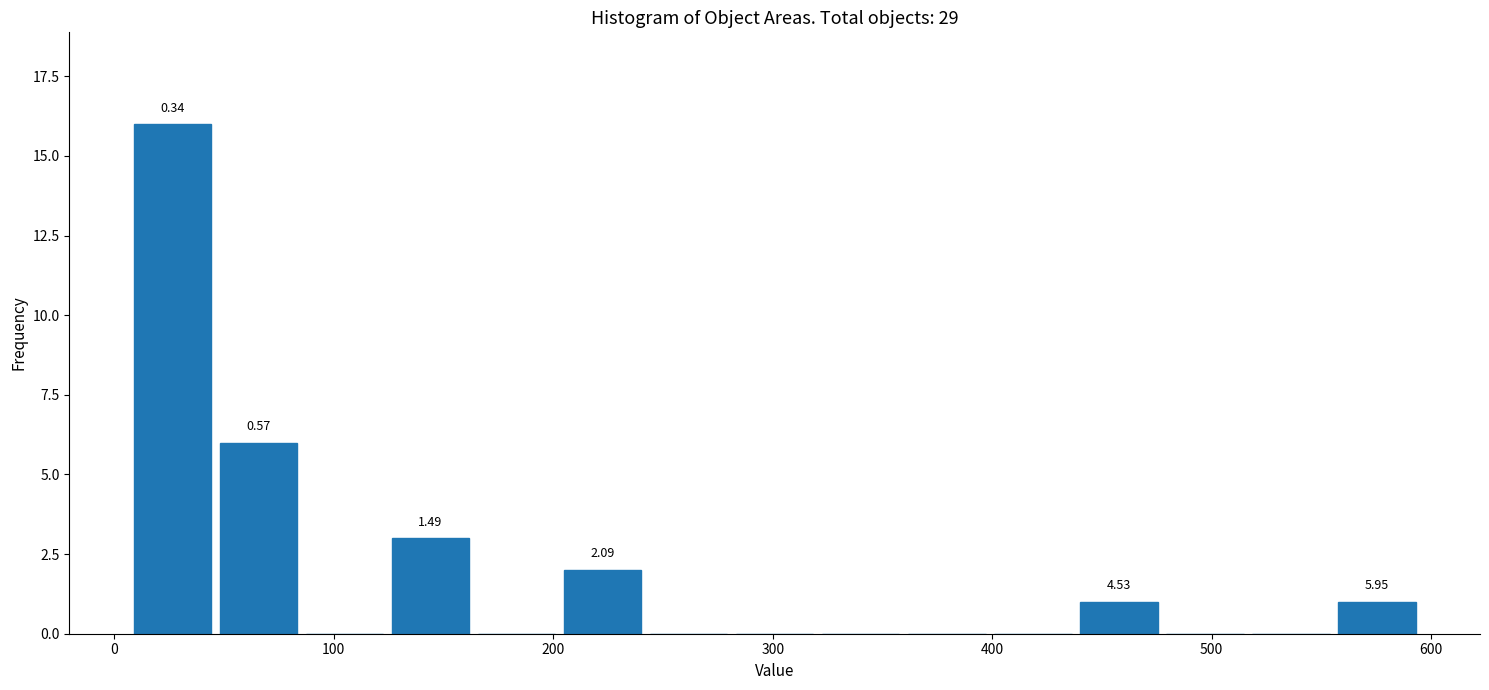

Read against the x-axis, roughly where is the centre of the tallest bar?

30